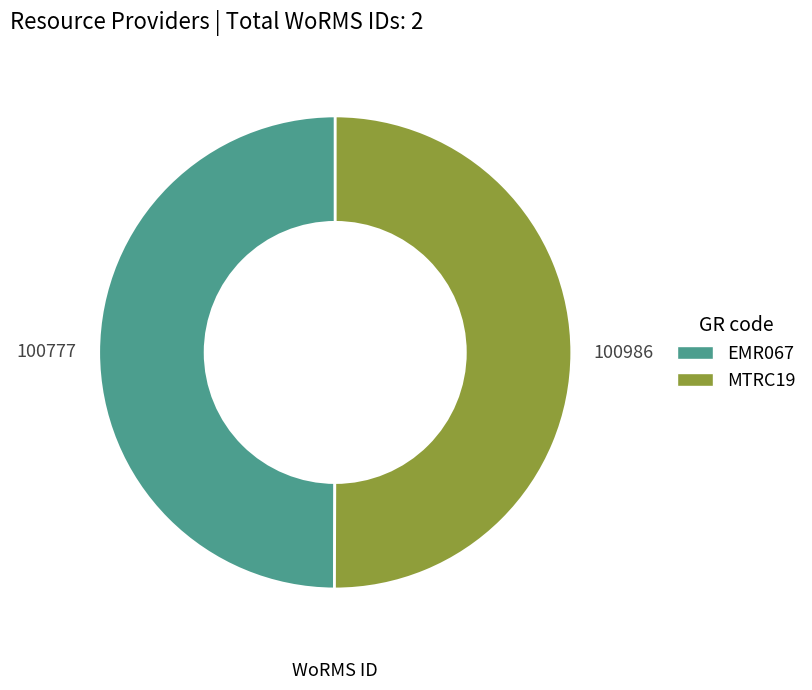

Is it true that MTRC19 is 59% of the pie?

False